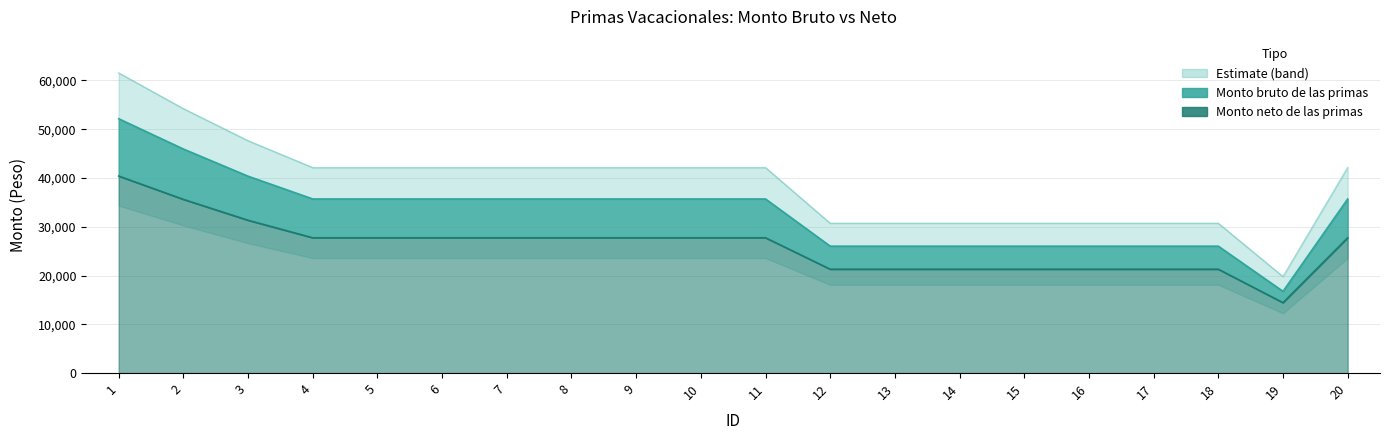

List the series in order of their overall mean, highest first.

Monto bruto de las primas, Monto neto de las primas